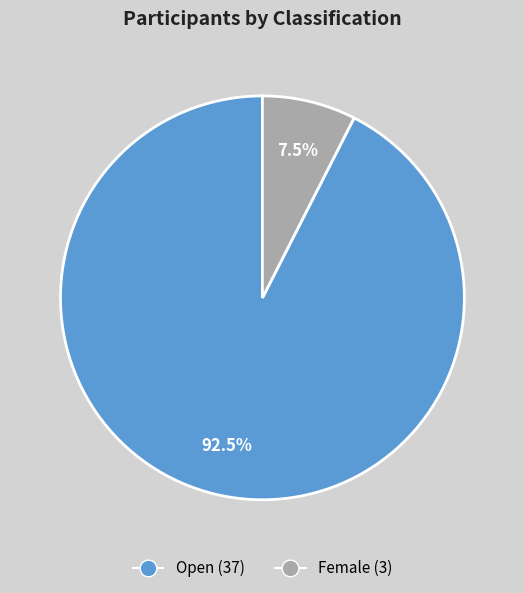

What is the smallest slice in the pie chart?

Female